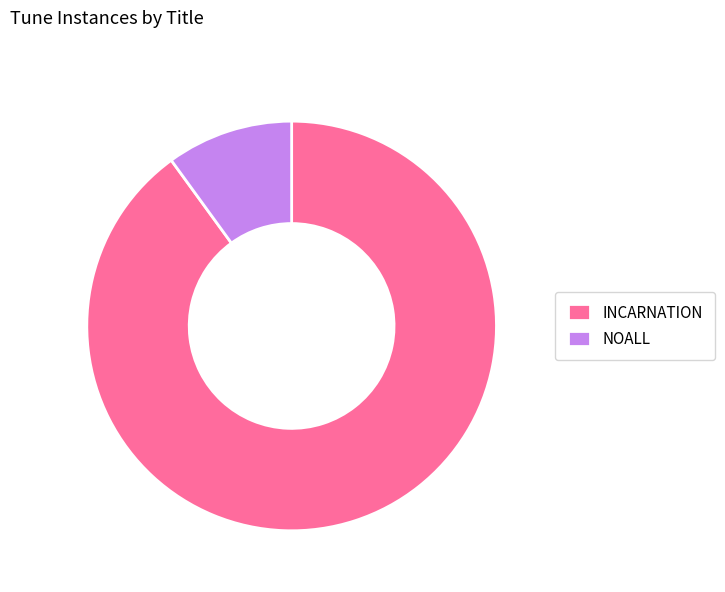

Which has a higher value, INCARNATION or NOALL?

INCARNATION